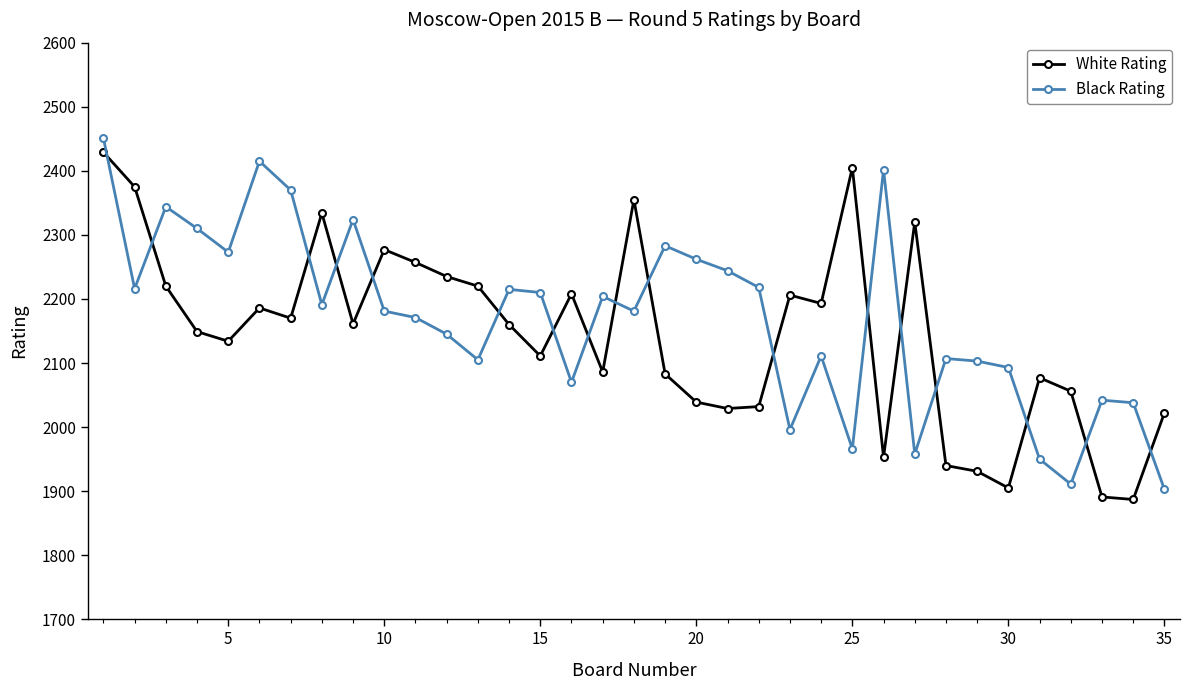

In Black Rating, how many points are lower than both neighbors (excluding endpoints)?

10